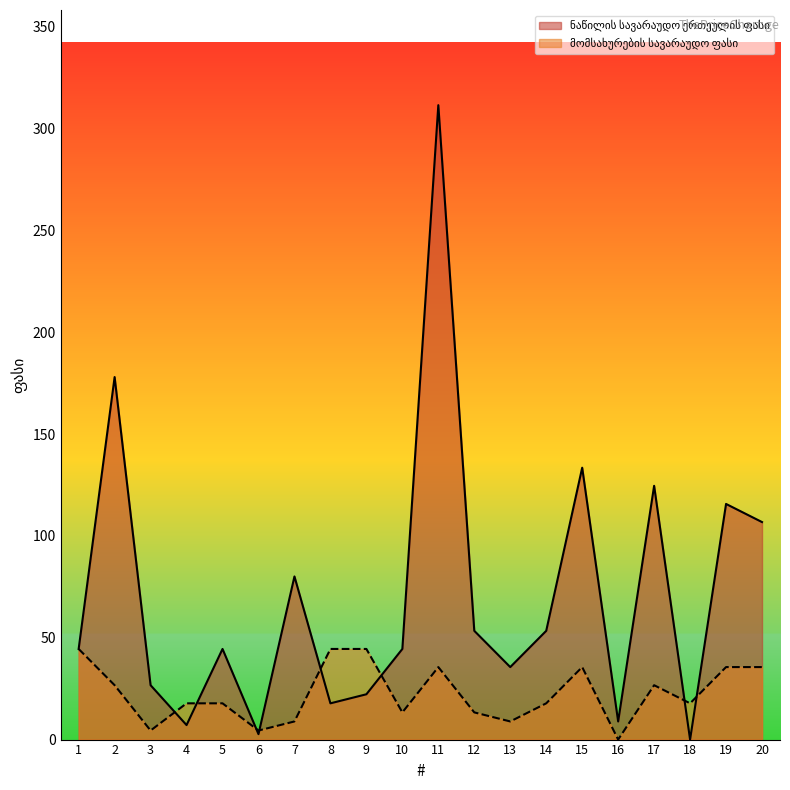

Rank the series by their maximum value, from highest to lowest.

ნაწილის სავარაუდო ერთეულის ფასი, მომსახურების სავარაუდო ფასი